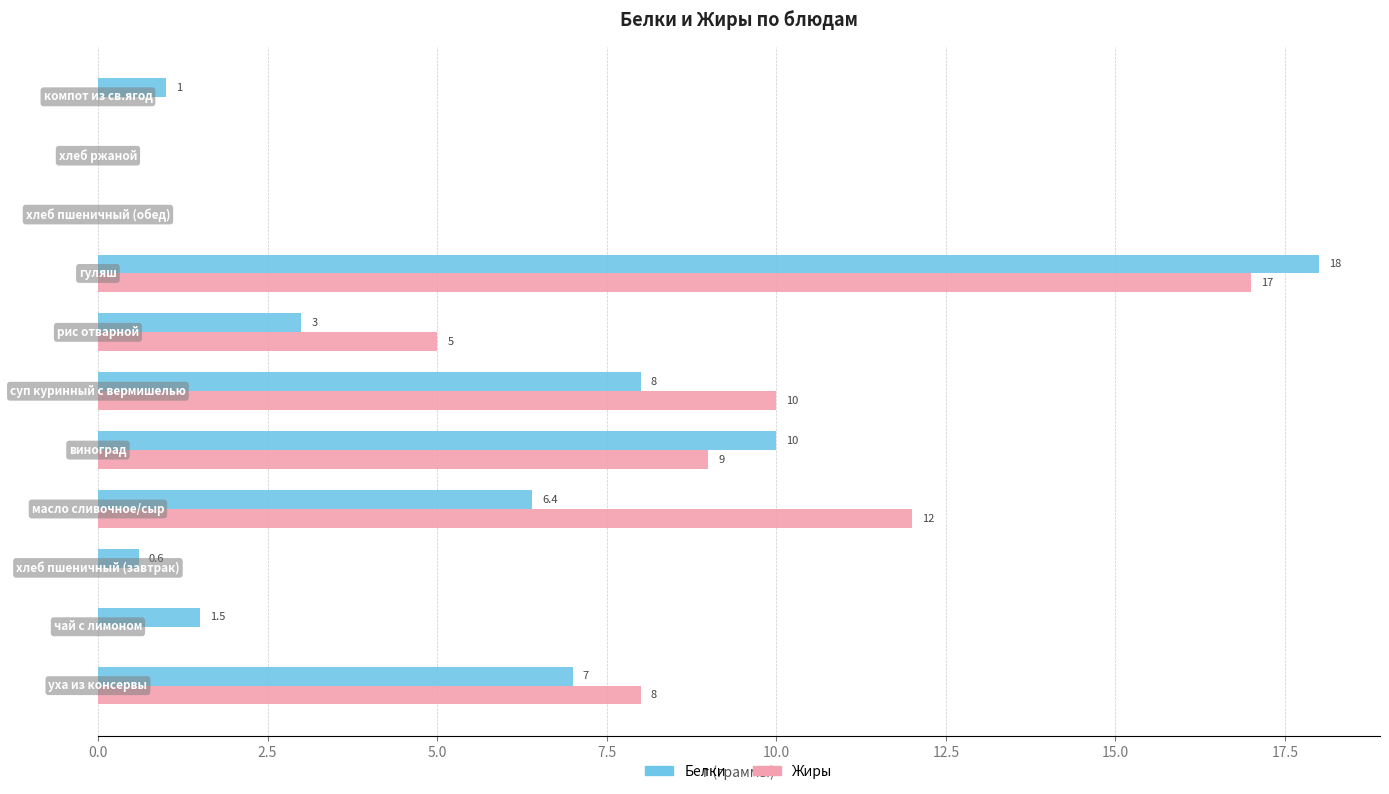

What are all the series names shown in the legend?

Белки, Жиры